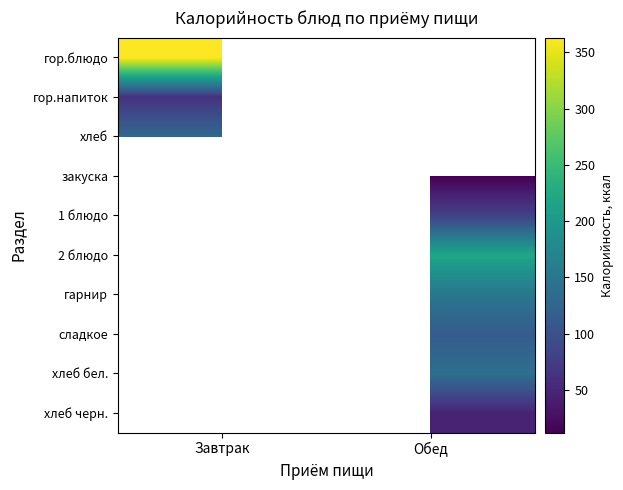

Is it true that 1 блюдо equals 80.0 at Обед?

True